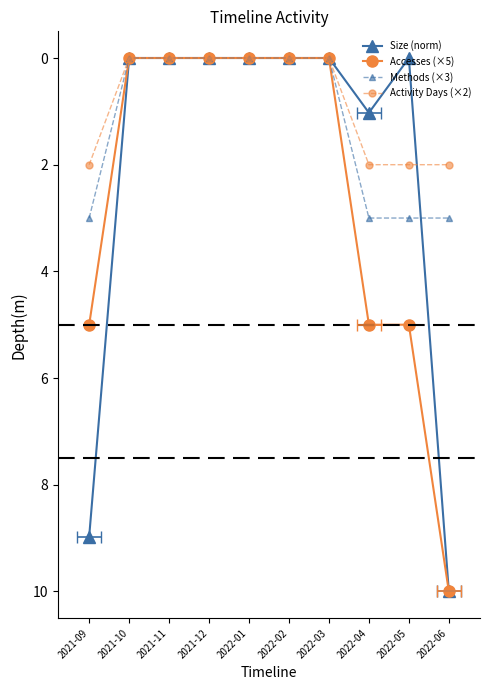

Reading right to left, list all the values displayed in this chart.

Size (norm): 10.0	0.0	1.0	0.0	0.0	0.0	0.0	0.0	0.0	9.0
Accesses (×5): 10.0	5.0	5.0	0.0	0.0	0.0	0.0	0.0	0.0	5.0
Methods (×3): 3.0	3.0	3.0	0.0	0.0	0.0	0.0	0.0	0.0	3.0
Activity Days (×2): 2.0	2.0	2.0	0.0	0.0	0.0	0.0	0.0	0.0	2.0